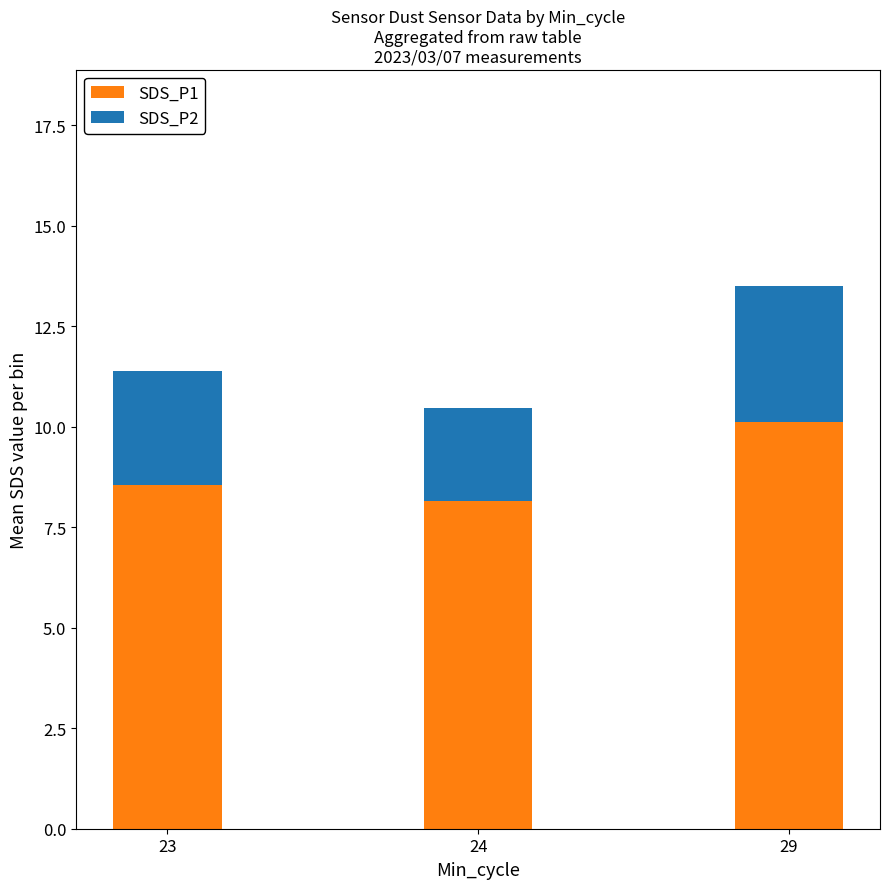

What is the maximum value for SDS_P1?

10.1